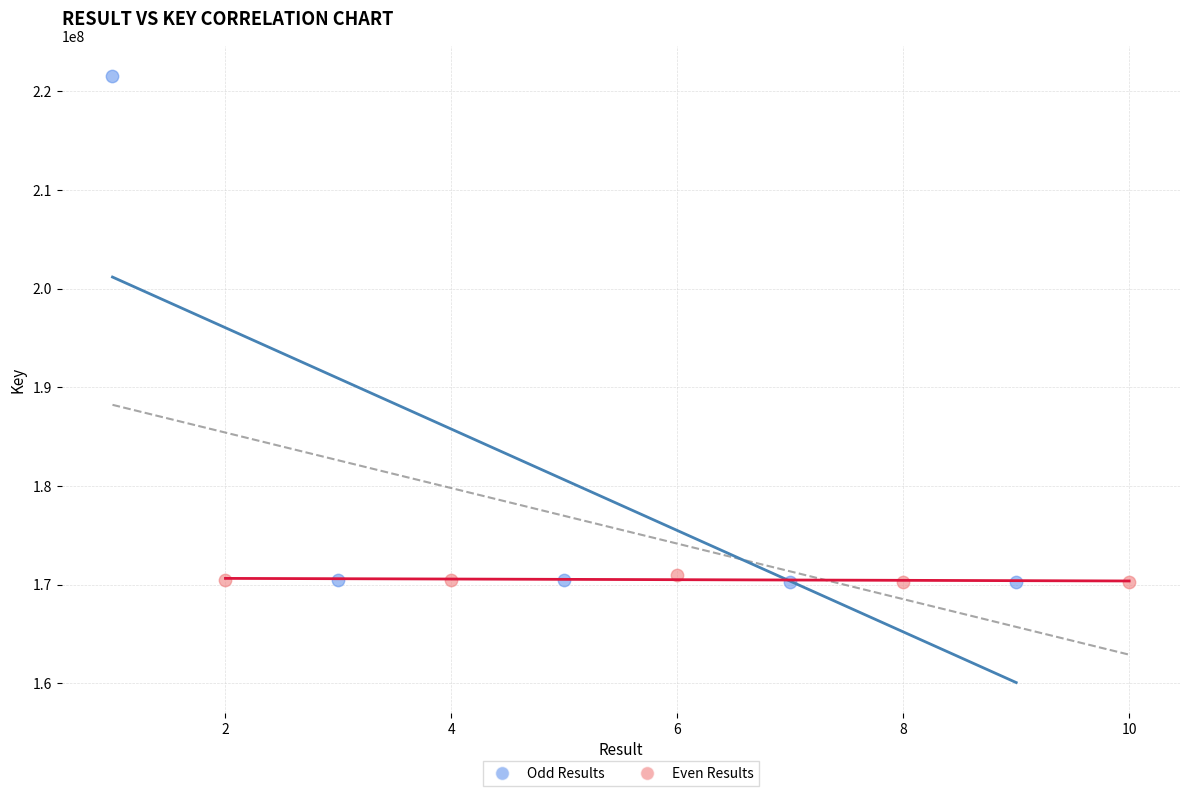

Which series has the widest spread of Y values?

Odd Results